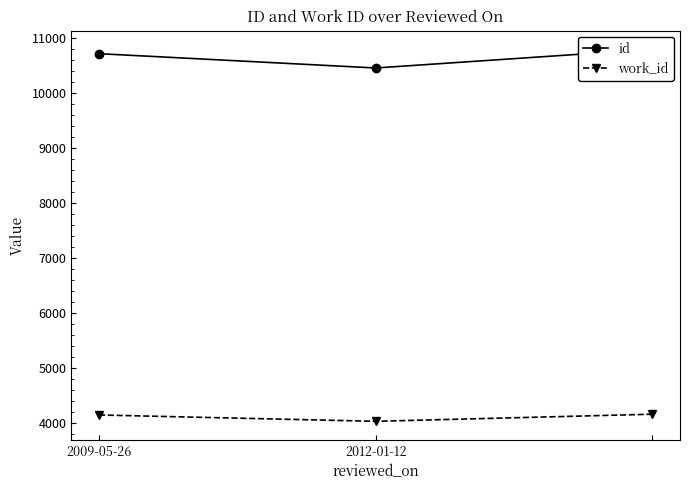

The id series shows 10794 at 2. True or false?

True